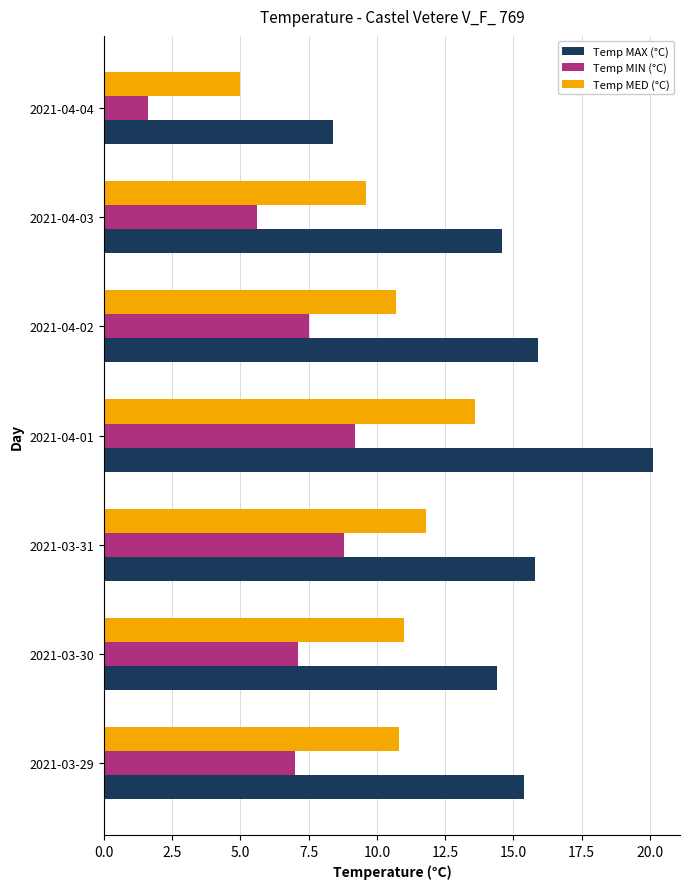

Is the value of Temp MED (°C) at 2021-04-01 greater than the value of Temp MAX (°C) at 2021-04-04?

Yes